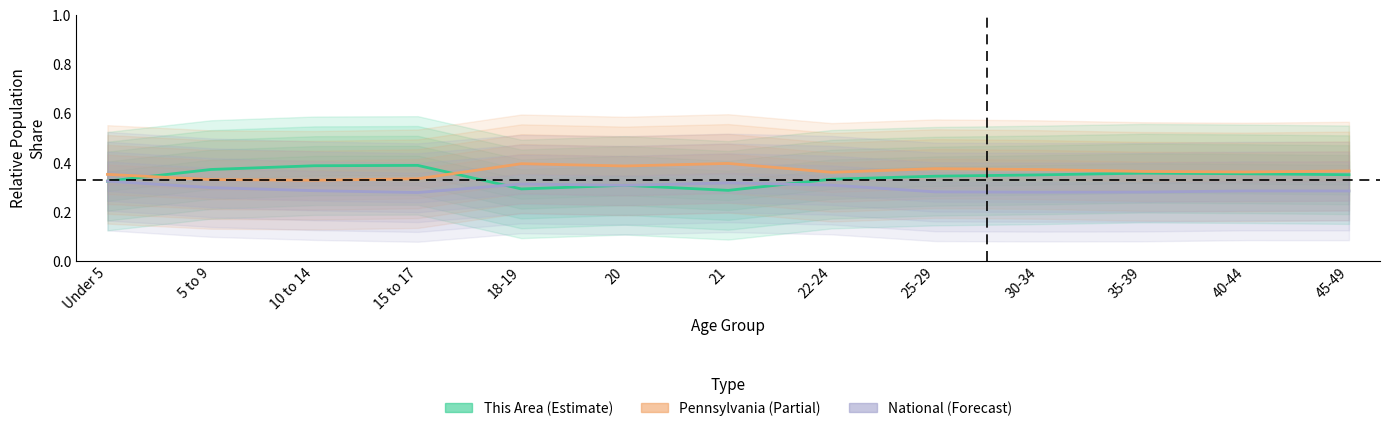

The value of National (Forecast) at 30-34 is 0.5. True or false?

False